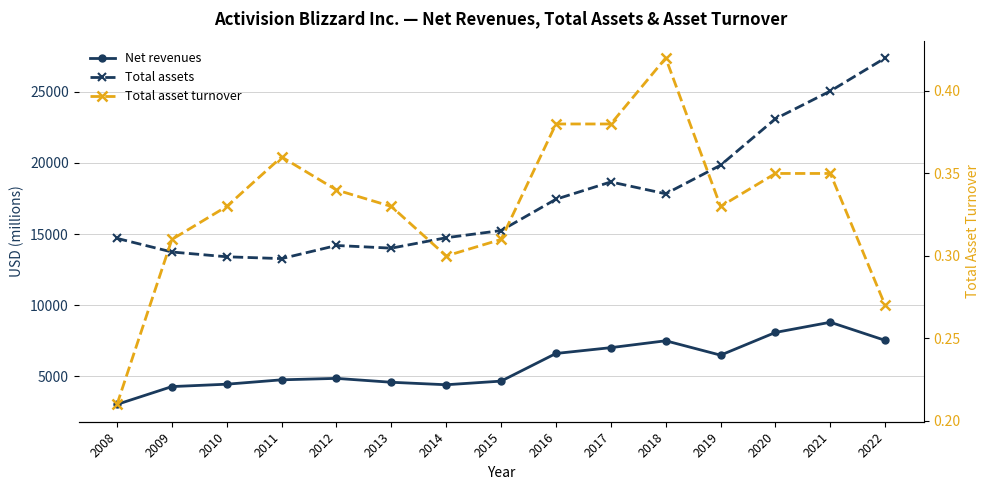

How many interior local peaks does the Total assets series have?

2